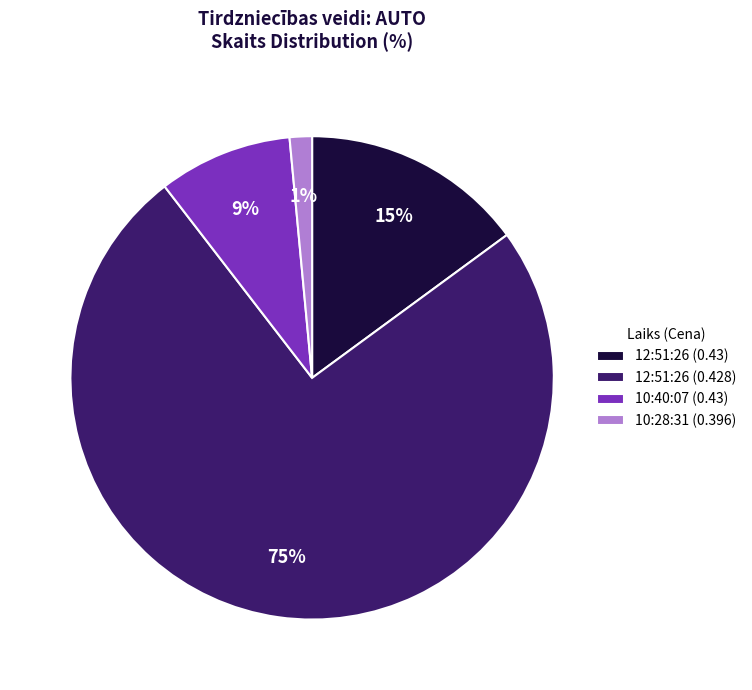

Rank the categories by value from lowest to highest.

10:28:31 (0.396), 10:40:07 (0.43), 12:51:26 (0.43), 12:51:26 (0.428)